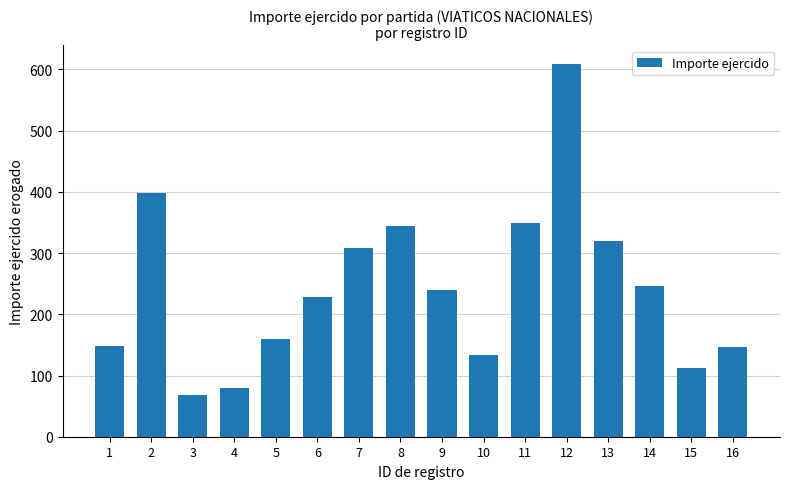

What is the smallest value displayed?

68